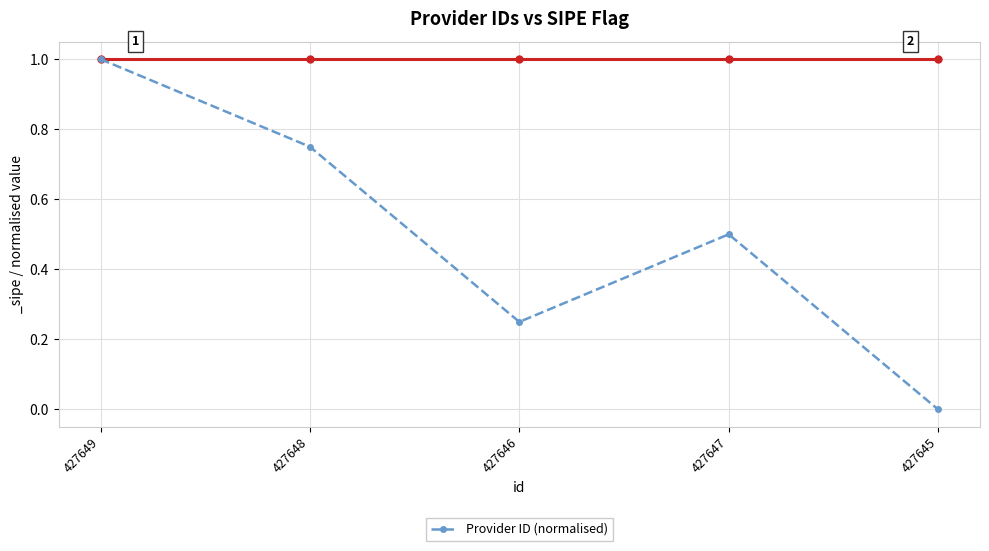

How many points are lower than both their immediate neighbors (excluding endpoints)?

1